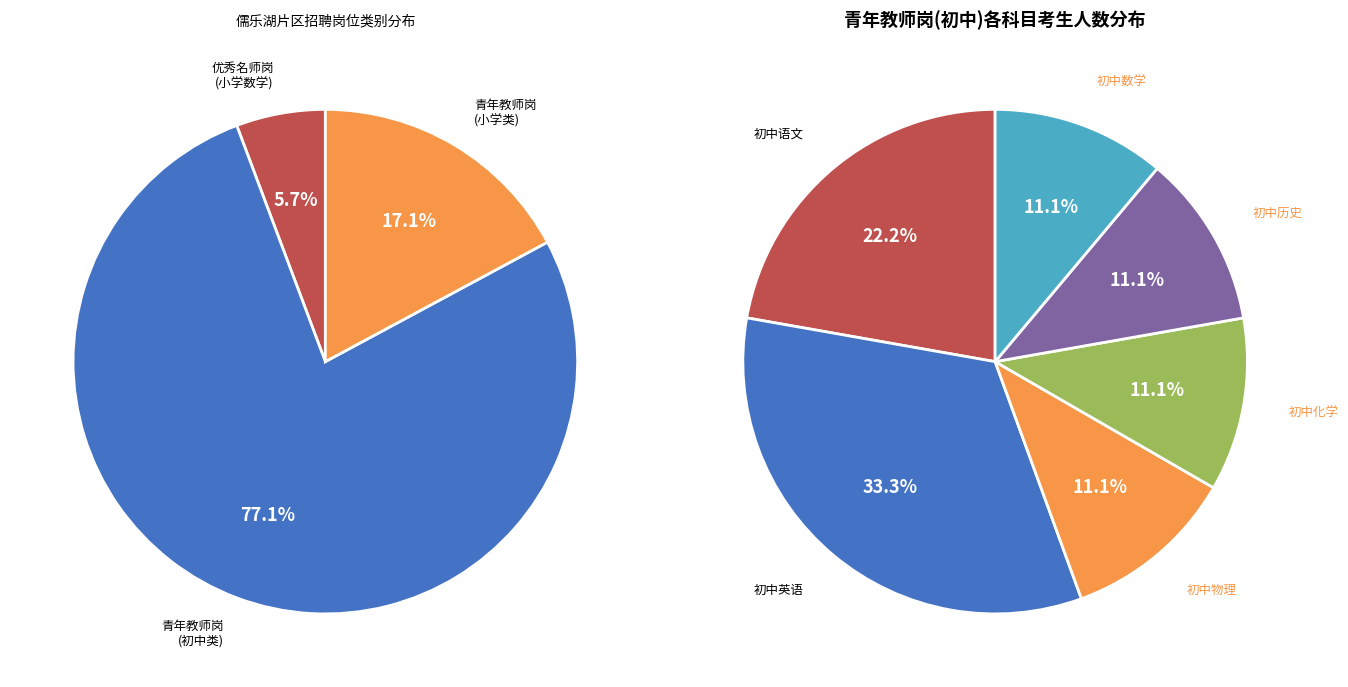

To the nearest percent, what is the combined percentage of 优秀名师岗-小学数学 and 青年教师岗-初中语文?

23%